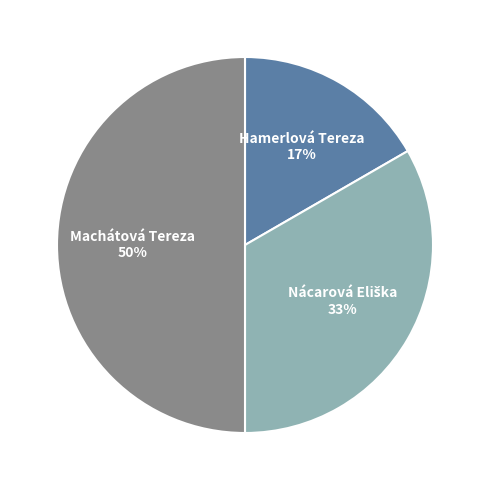

To the nearest percent, what is the average slice percentage?

33%